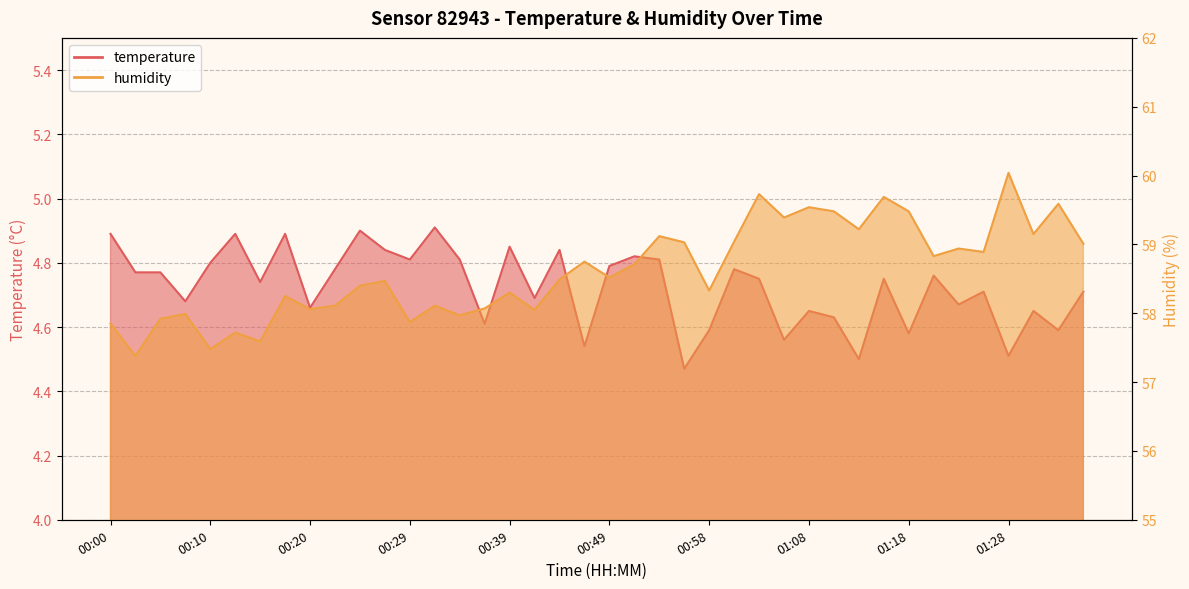

Reading left to right, list all the values displayed in this chart.

temperature: 4.9	4.8	4.8	4.7	4.8	4.9	4.7	4.9	4.7	4.8	4.9	4.8	4.8	4.9	4.8	4.6	4.8	4.7	4.8	4.5	4.8	4.8	4.8	4.5	4.6	4.8	4.8	4.6	4.7	4.6	4.5	4.8	4.6	4.8	4.7	4.7	4.5	4.7	4.6	4.7
humidity: 57.9	57.4	57.9	58.0	57.5	57.7	57.6	58.2	58.1	58.1	58.4	58.5	57.9	58.1	58.0	58.1	58.3	58.0	58.5	58.8	58.5	58.7	59.1	59.0	58.3	59.0	59.7	59.4	59.5	59.5	59.2	59.7	59.5	58.8	58.9	58.9	60.0	59.1	59.6	59.0